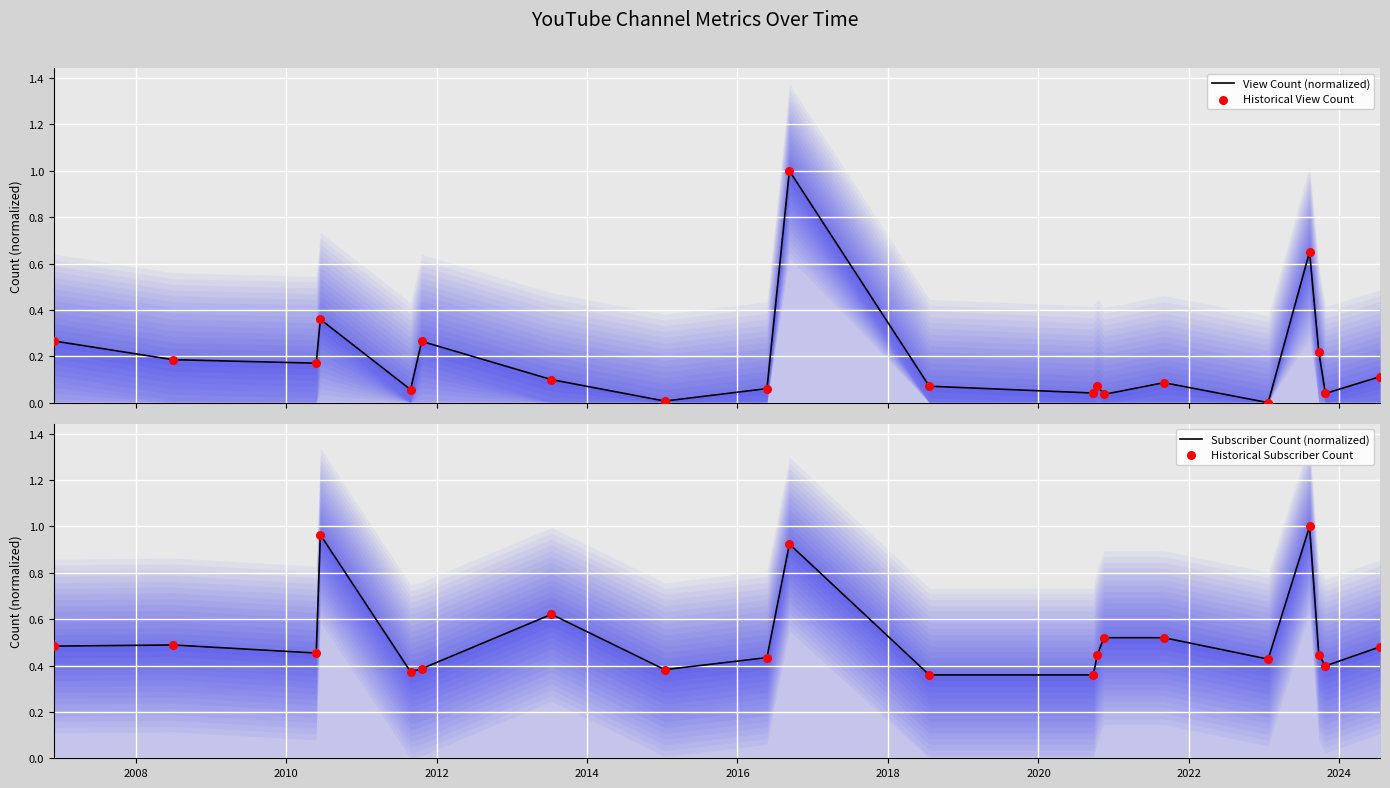

What are all the series names shown in the legend?

View Count (normalized), Historical View Count, Subscriber Count (normalized), Historical Subscriber Count